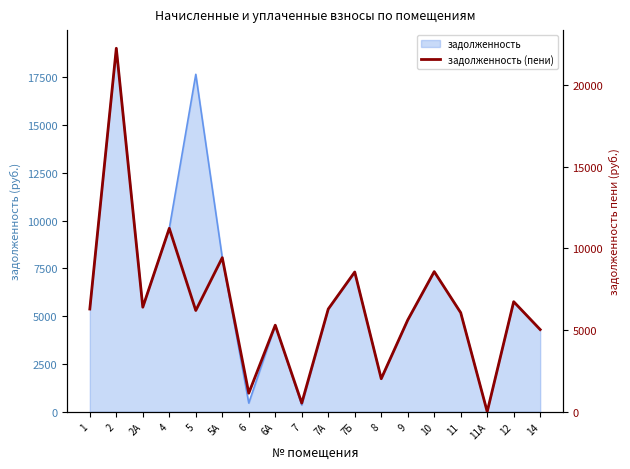

List the labels in order of value, smallest first.

11А, 7, 6, 8, 14, 6А, 9, 11, 5, 1, 7А, 2А, 12, 7Б, 10, 5А, 4, 2